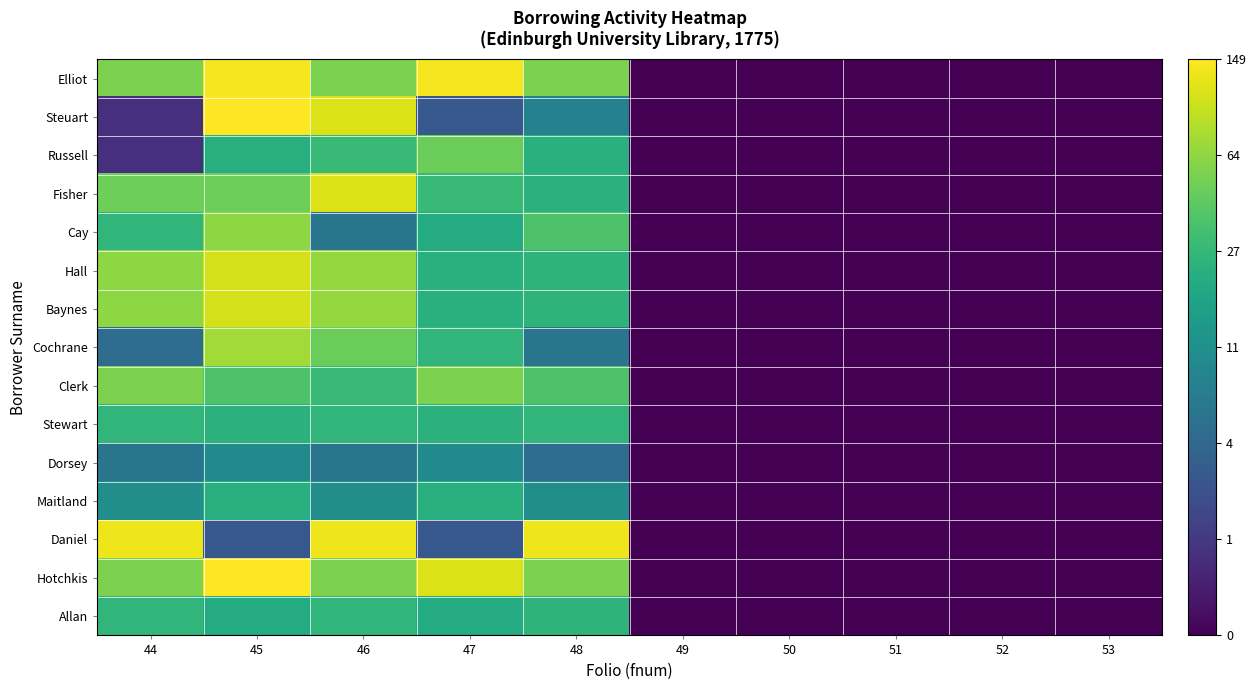

Between 50 and 46, which is larger?

46